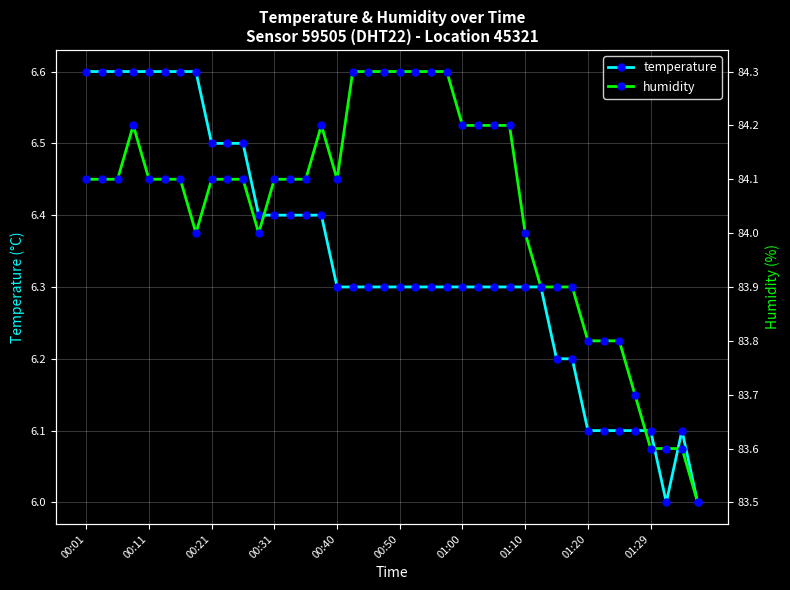

What is the minimum value for temperature?

6.0